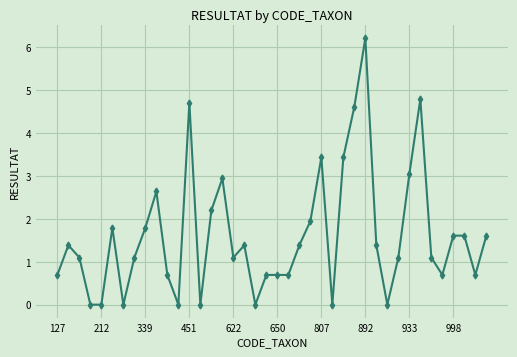

How many lines are shown in the chart?

1